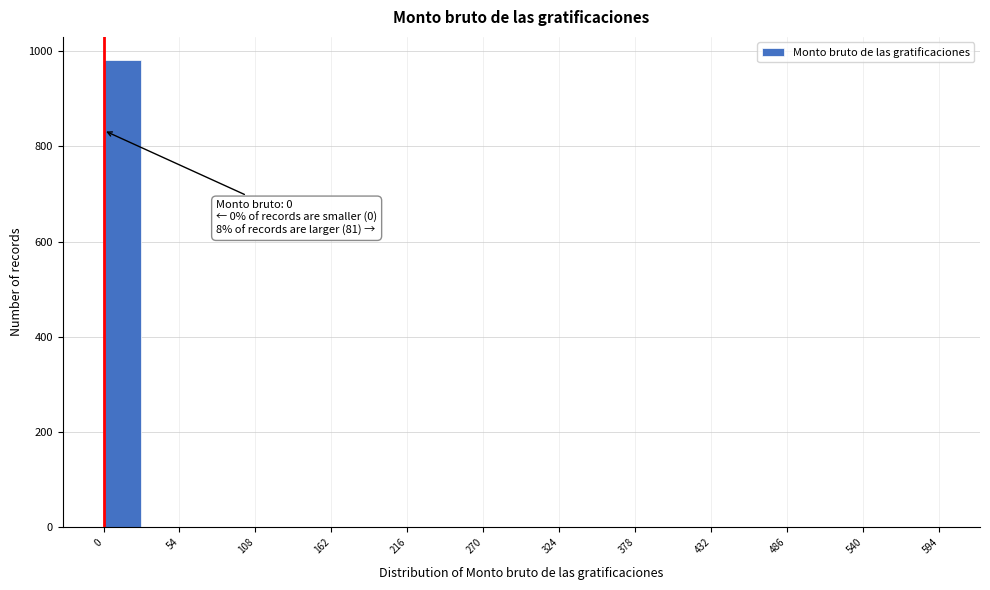

Read against the x-axis, roughly where is the centre of the tallest bar?

10